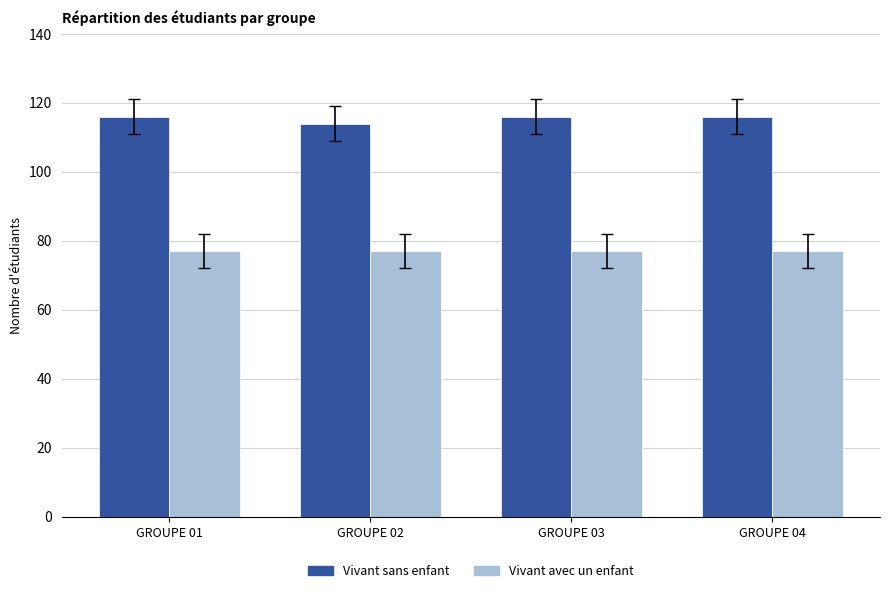

What is the smallest value displayed?

77